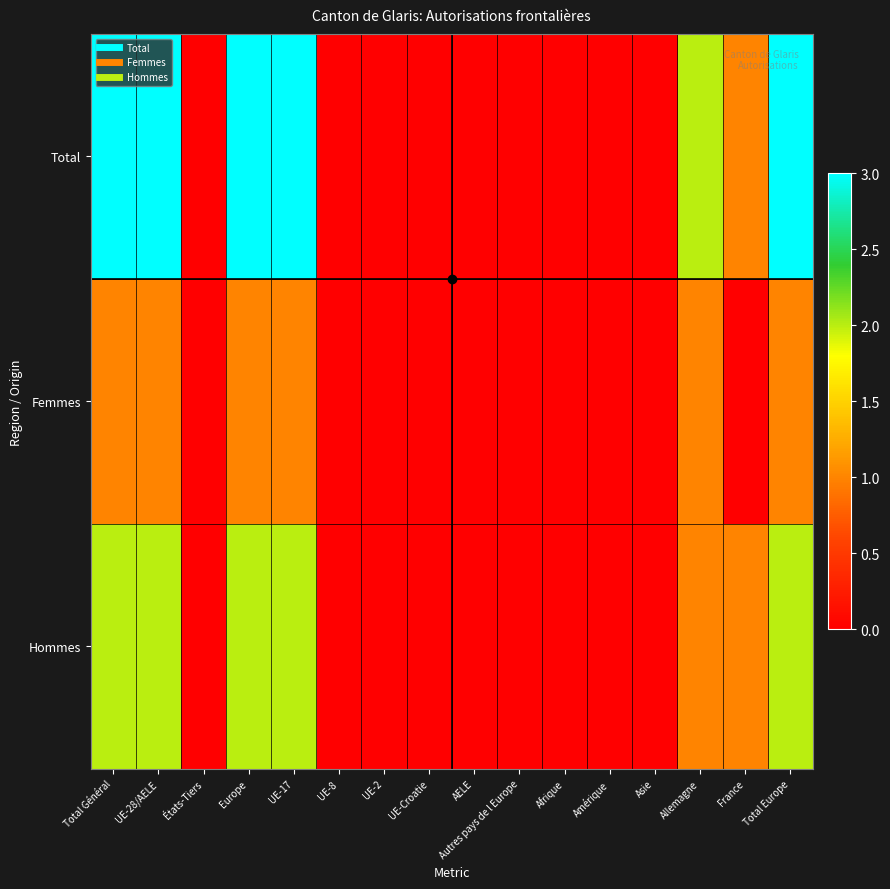

At UE-8, list the series in order from largest to smallest.

Total, Femmes, Hommes